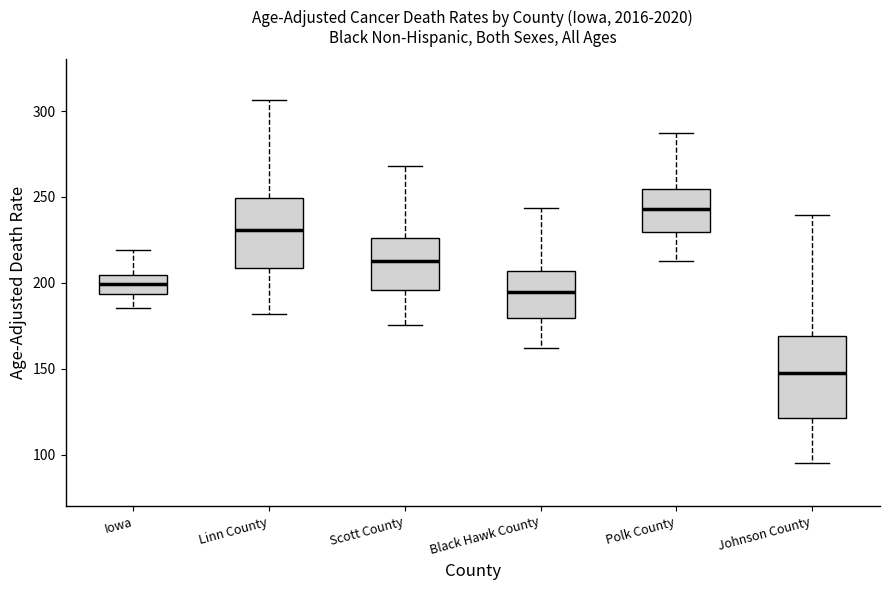

Which box is the tallest, from its lower edge to its upper edge?

Johnson County